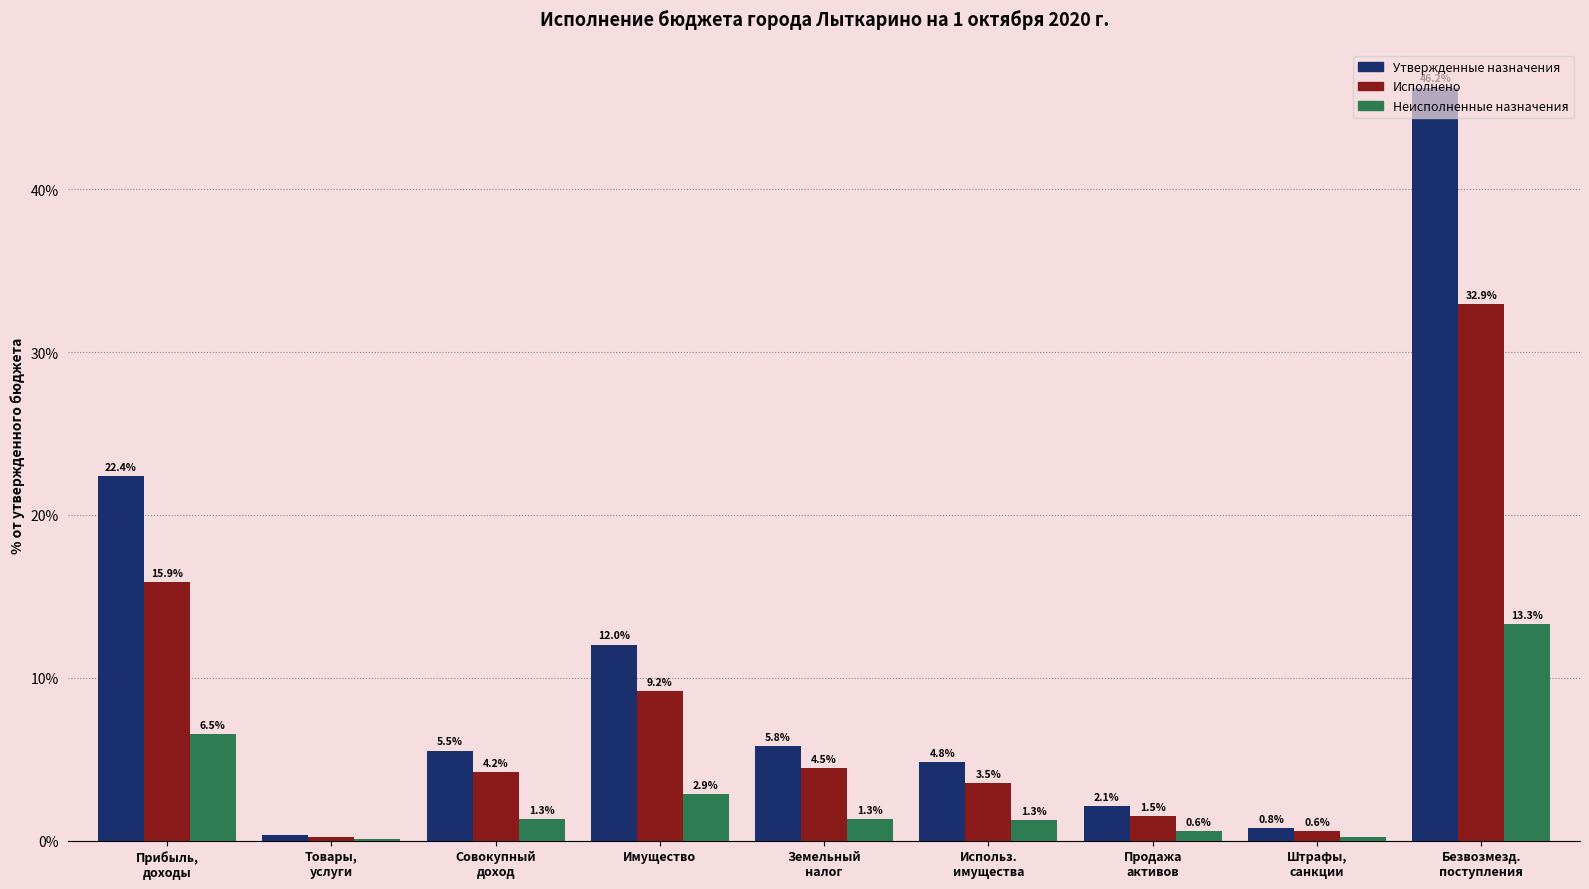

Are the bars grouped side by side (vs. stacked)?

Yes